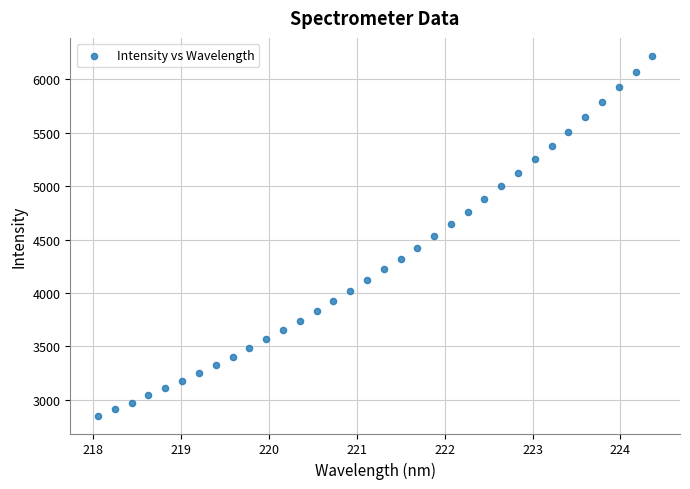

What is the range of X values (max minus min)?

6.3